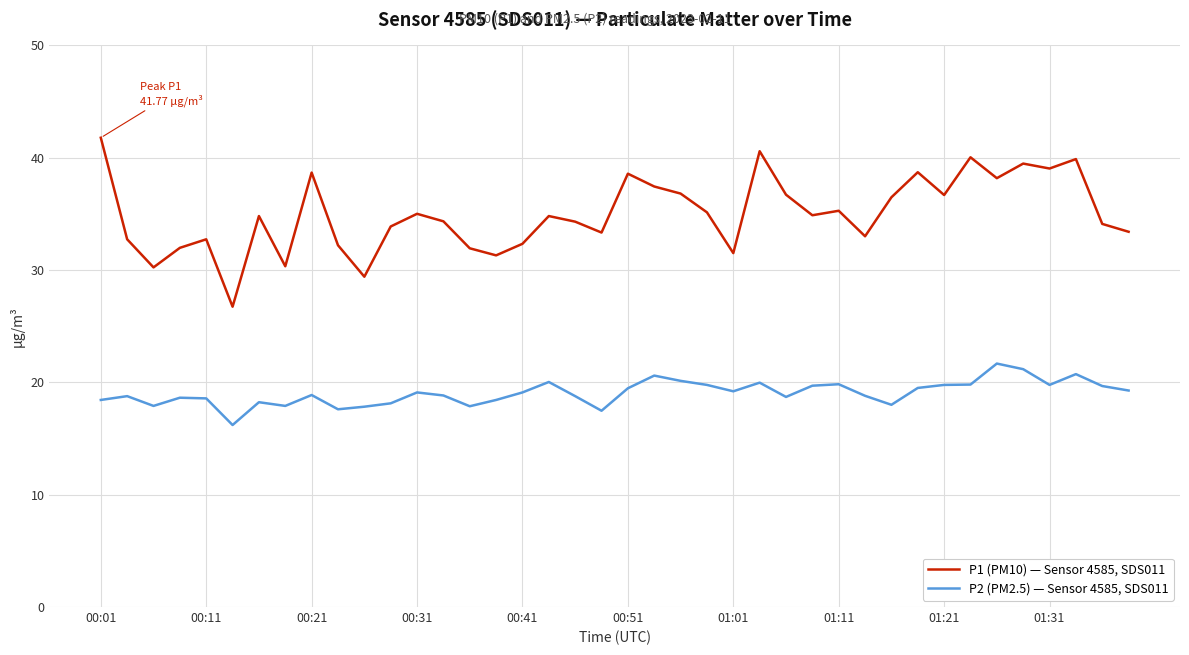

True or false: P2 (PM2.5) — Sensor 4585, SDS011 and P1 (PM10) — Sensor 4585, SDS011 intersect in this chart.

False